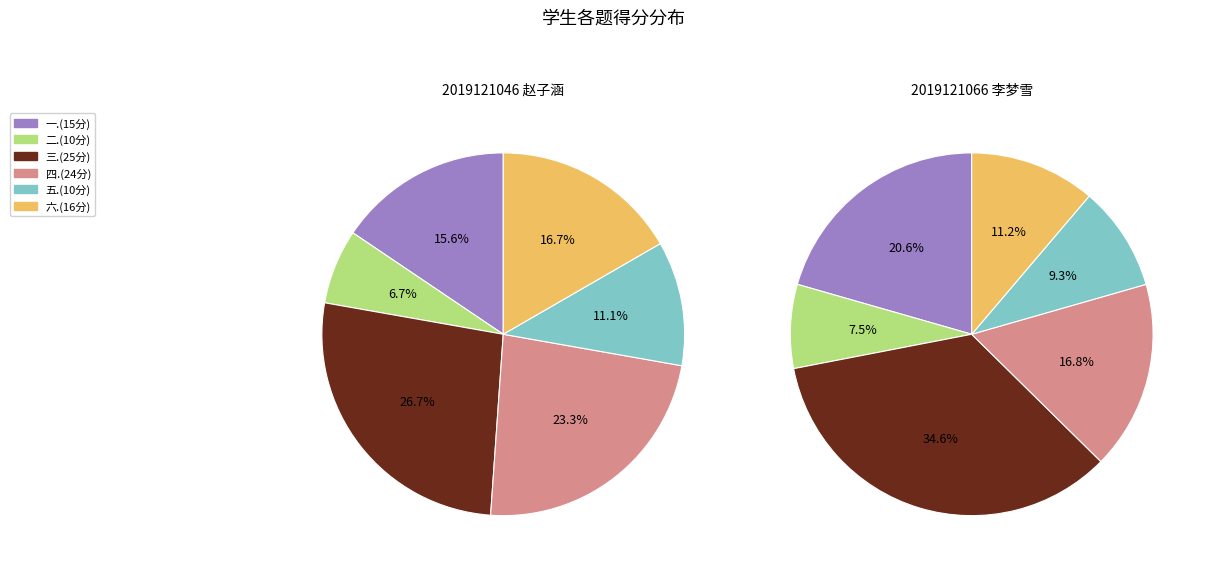

To the nearest percent, what is the difference between the largest and smallest slice percentages?

20%